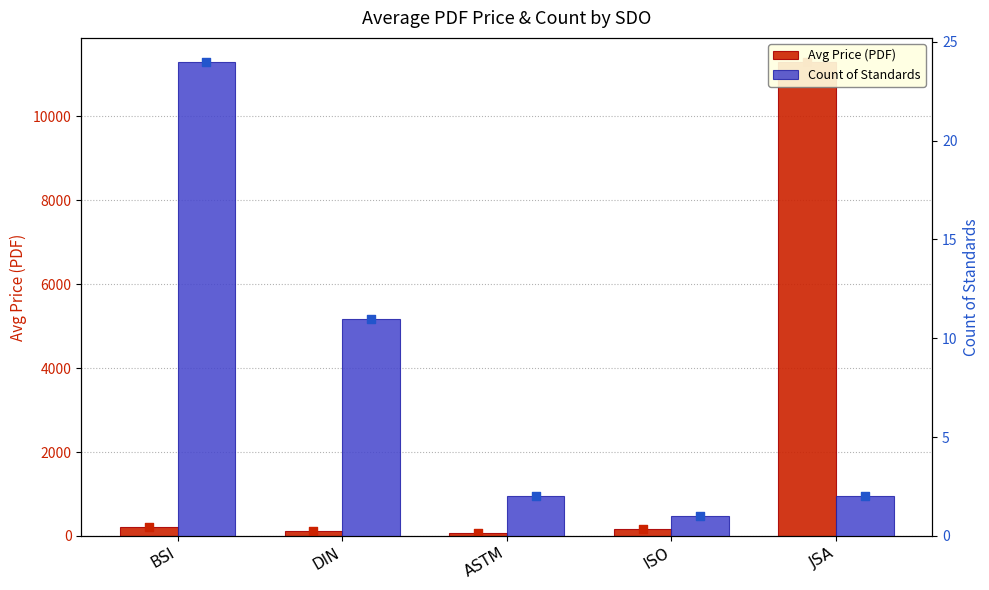

Is the value of Count of Standards at BSI greater than the value of Avg Price (PDF) at ASTM?

No